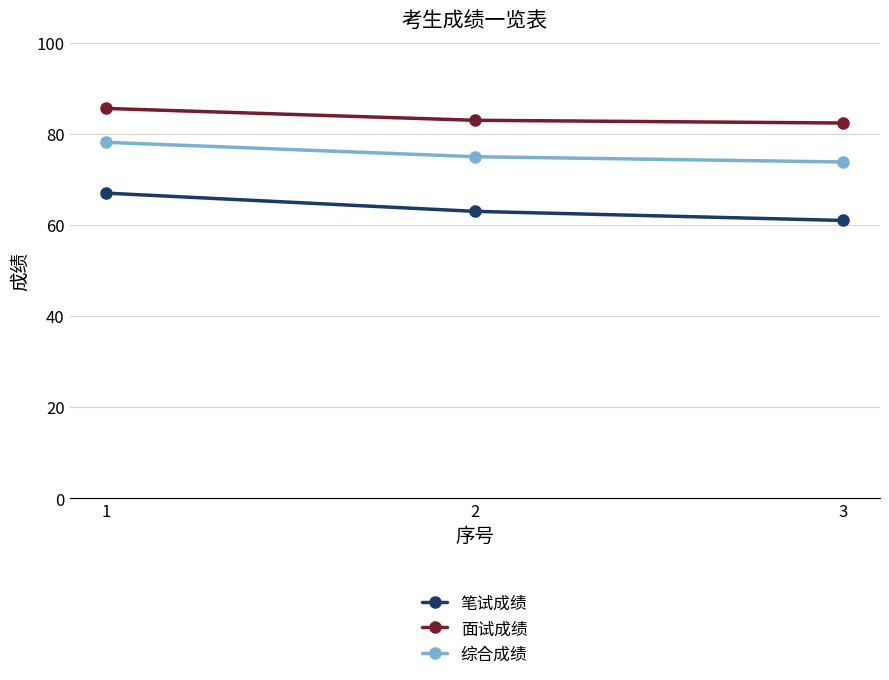

At how many categories does at least one series exceed 85?

1